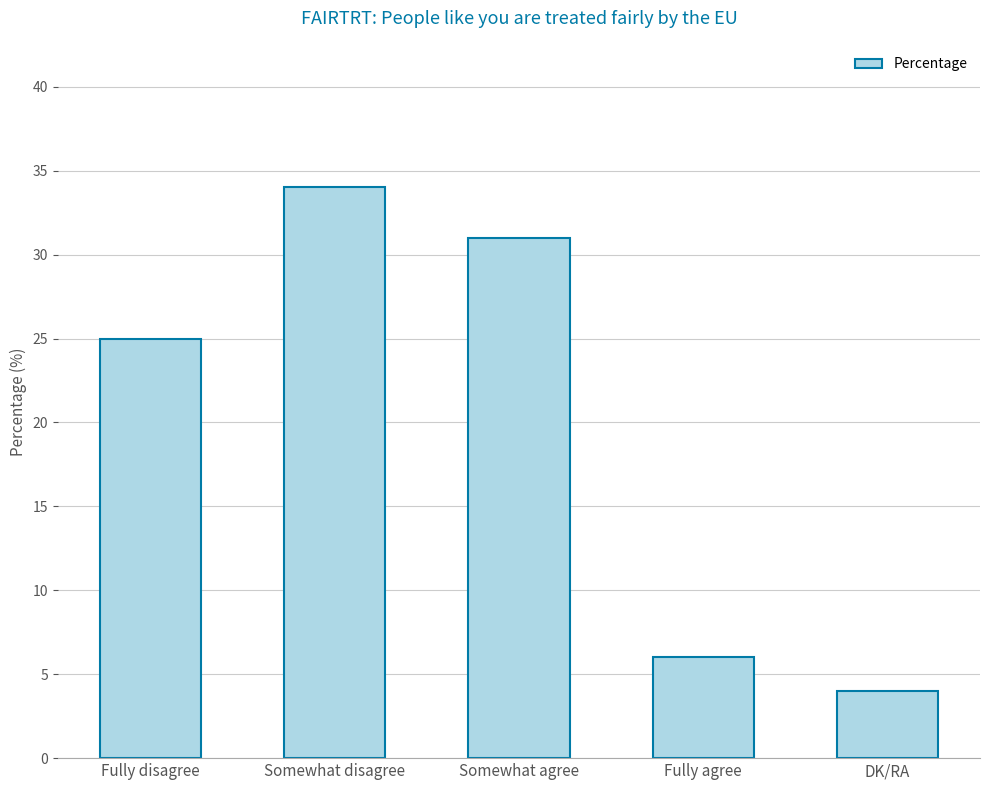

What is the ratio of the value at Somewhat disagree to the value at Somewhat agree?

1.1